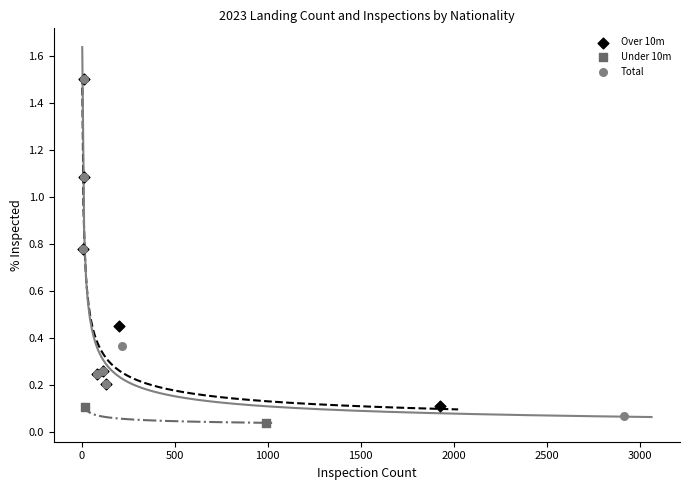

Which series has the widest spread of Y values?

Total